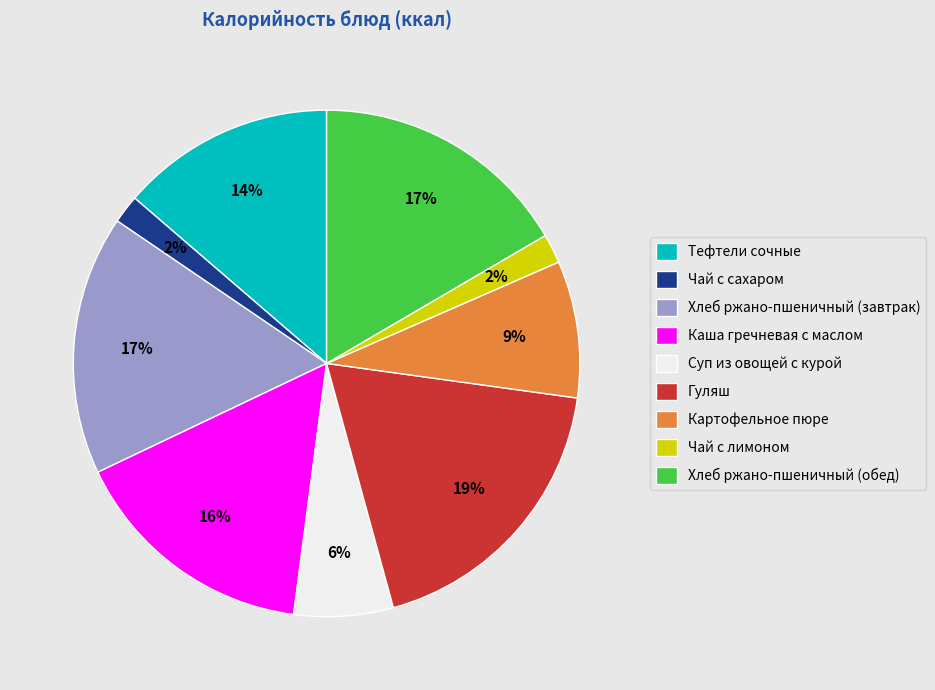

Is there a majority slice in this chart?

No